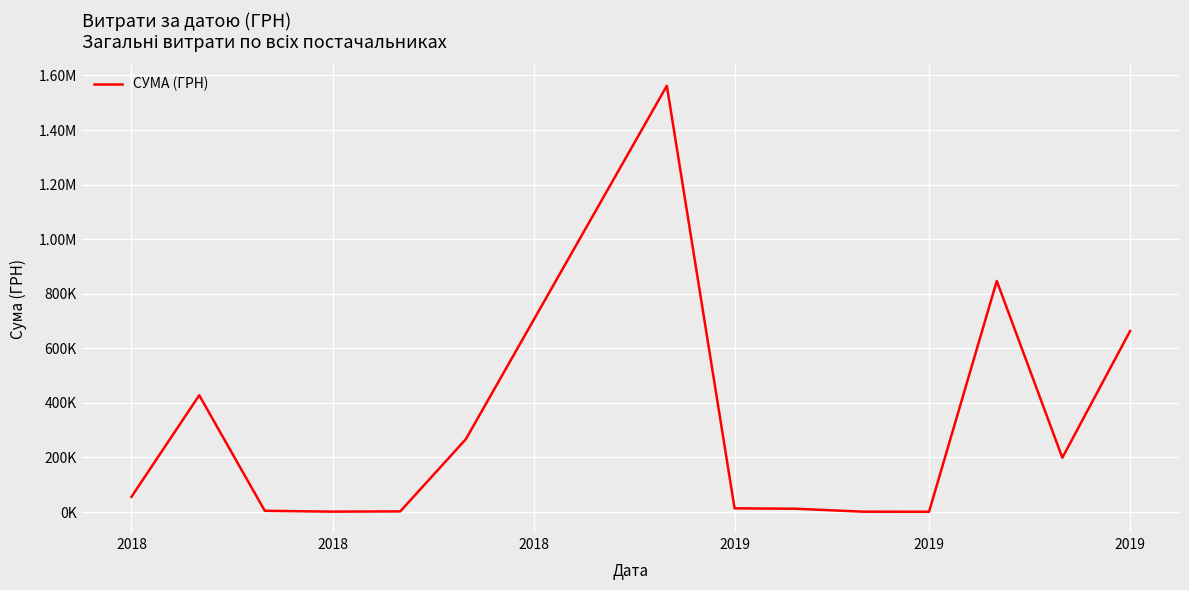

Reading right to left, list all the values displayed in this chart.

663368.8	199190.2	847005.2	1279.3	1440.0	12210.6	13760.8	1562241.6	267000.0	2599.8	1620.0	4670.0	427982.6	56100.0